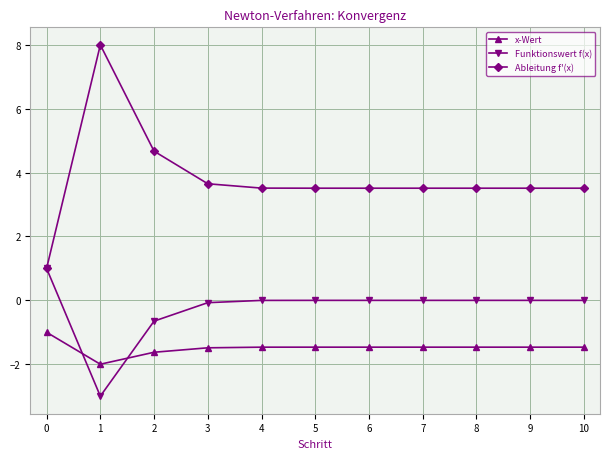

What is the sum of the Ableitung f'(x) values at 3 and 10?

7.2